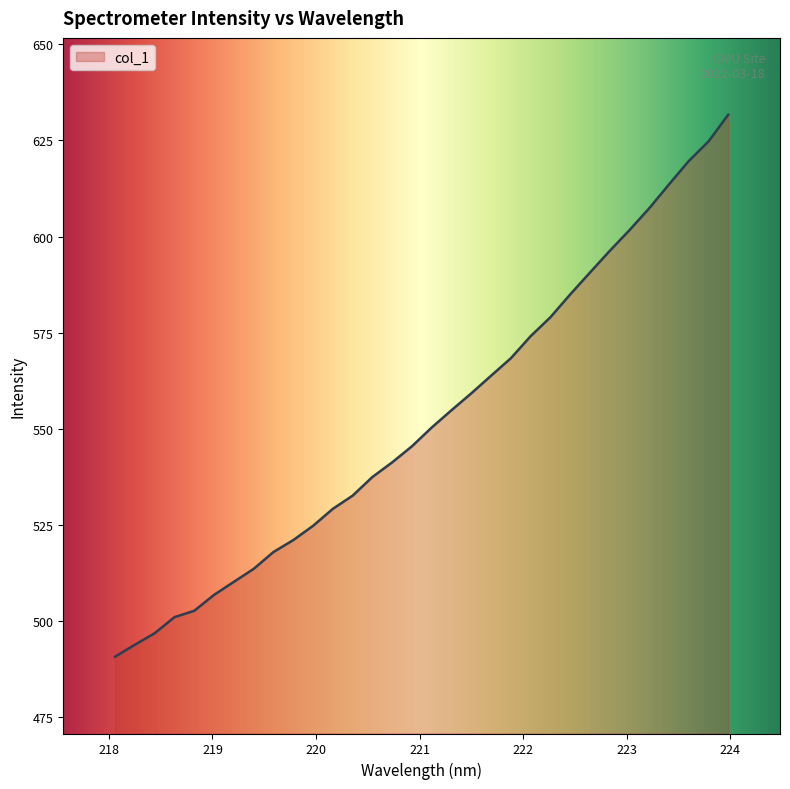

What is the minimum value shown in the chart?

490.7